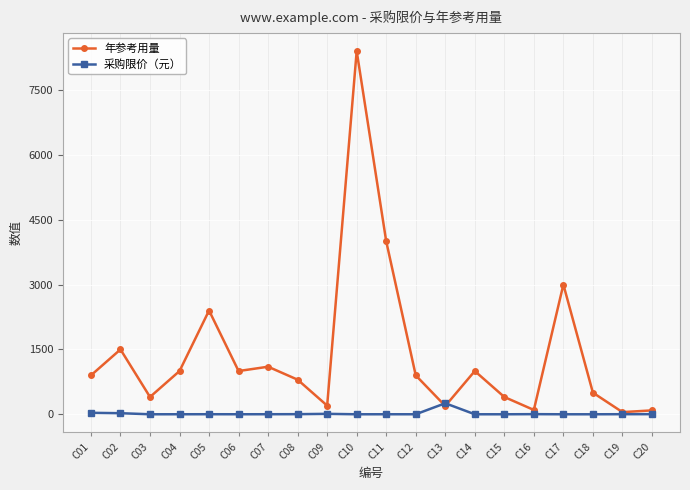

What is the highest value of the 年参考用量 series?

8400.0